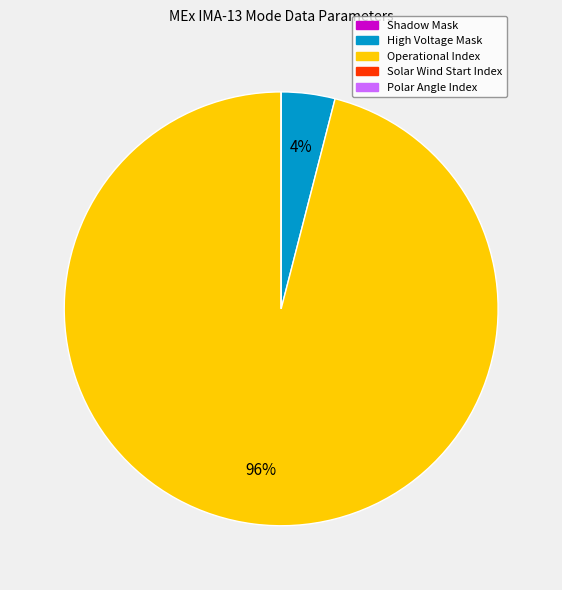

What is the majority slice?

Operational Index